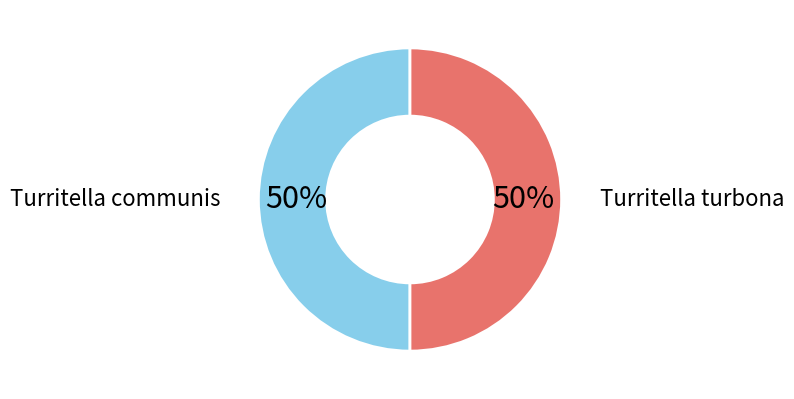

Approximately how many times larger is the value at Turritella communis compared to Turritella turbona?

1.0